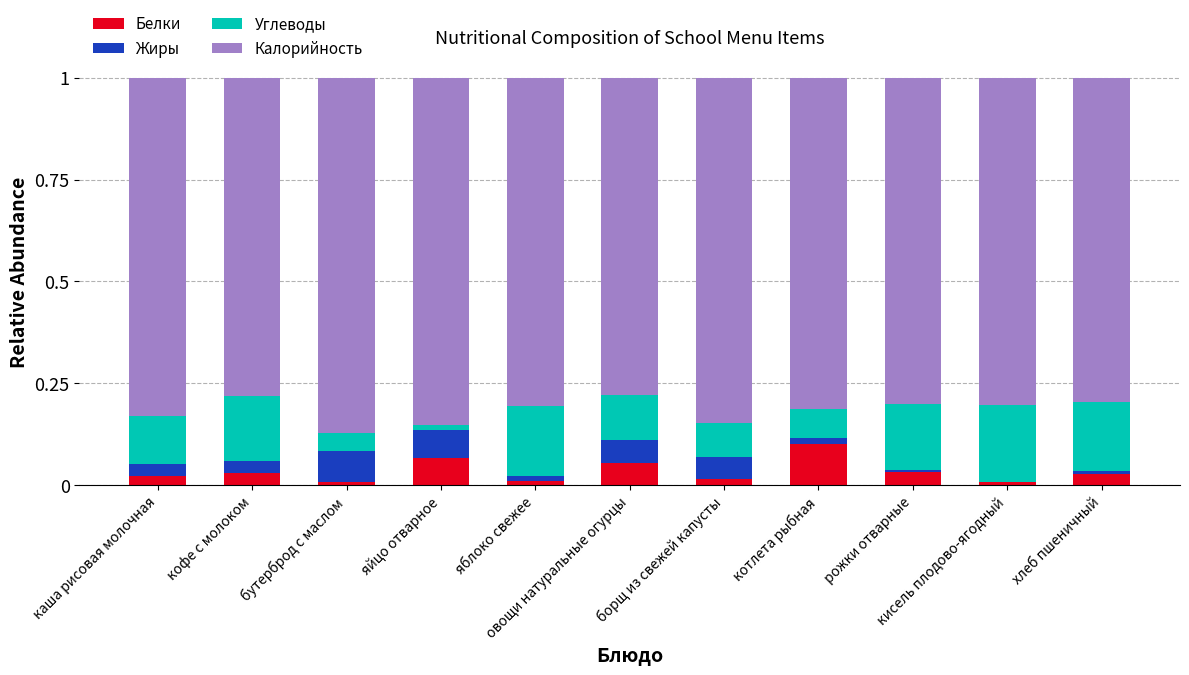

Does the chart contain stacked bars?

Yes